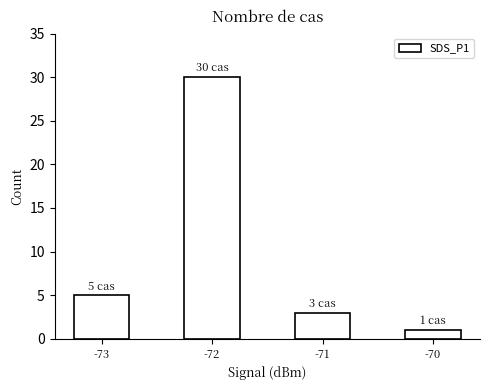

What is the value of the 4th bar from the left?

1